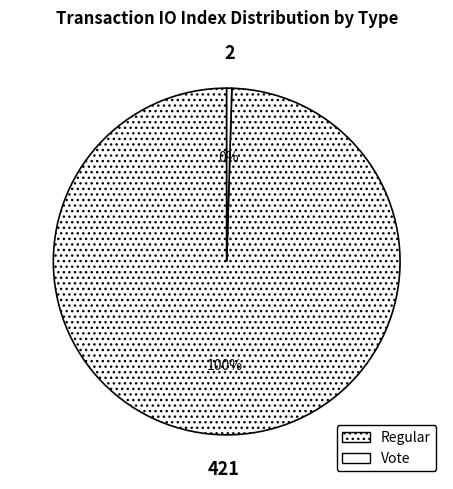

Which category accounts for the majority?

Regular